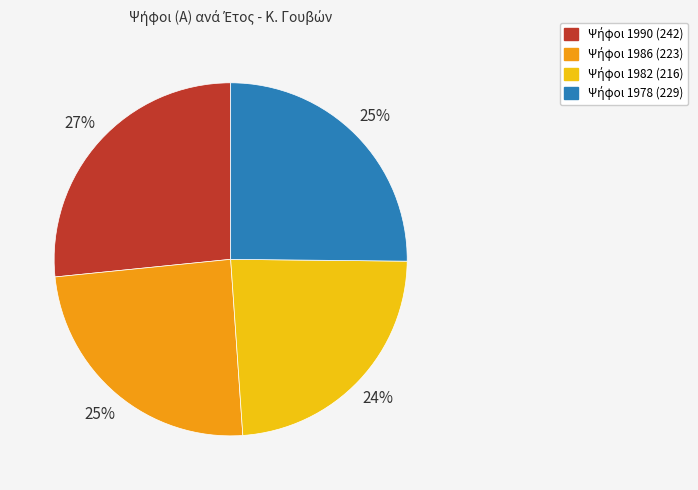

To the nearest percent, what is the difference between the largest and smallest slice percentages?

3%